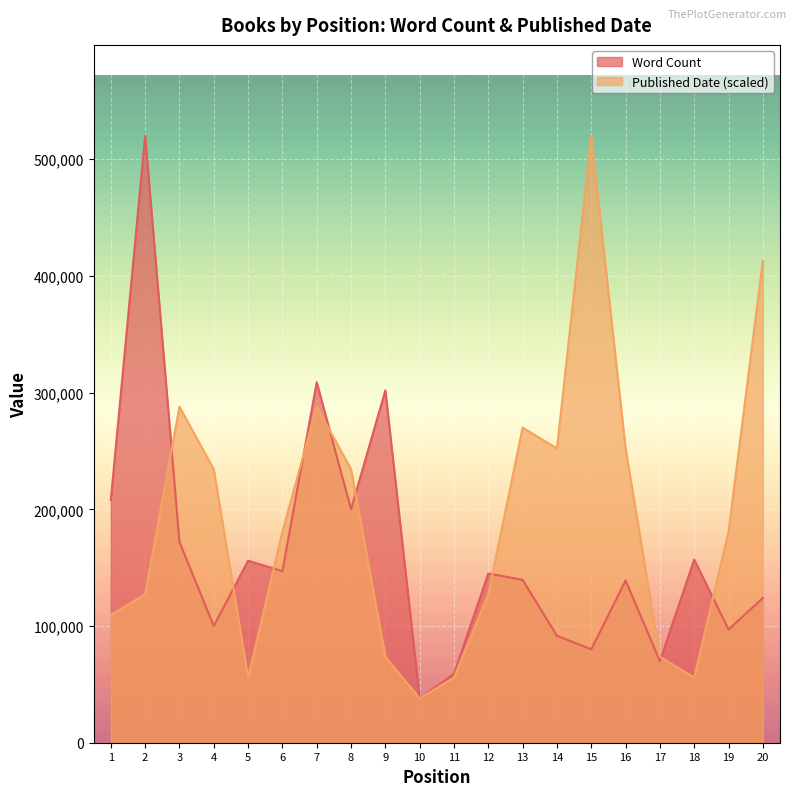

Is it true that Published Date equals 296538.0 at 19?

False